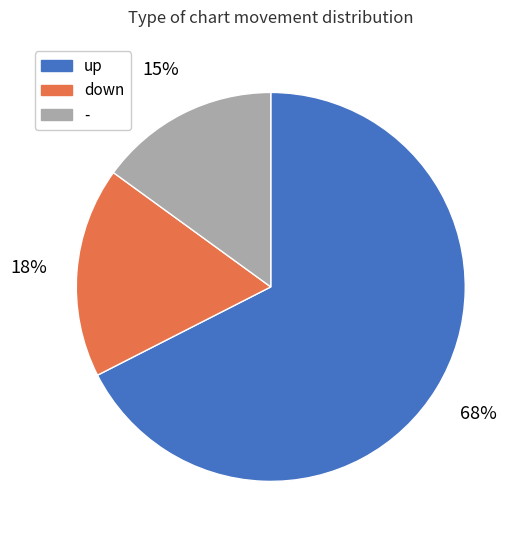

Combined, do - and up account for over 50%?

Yes